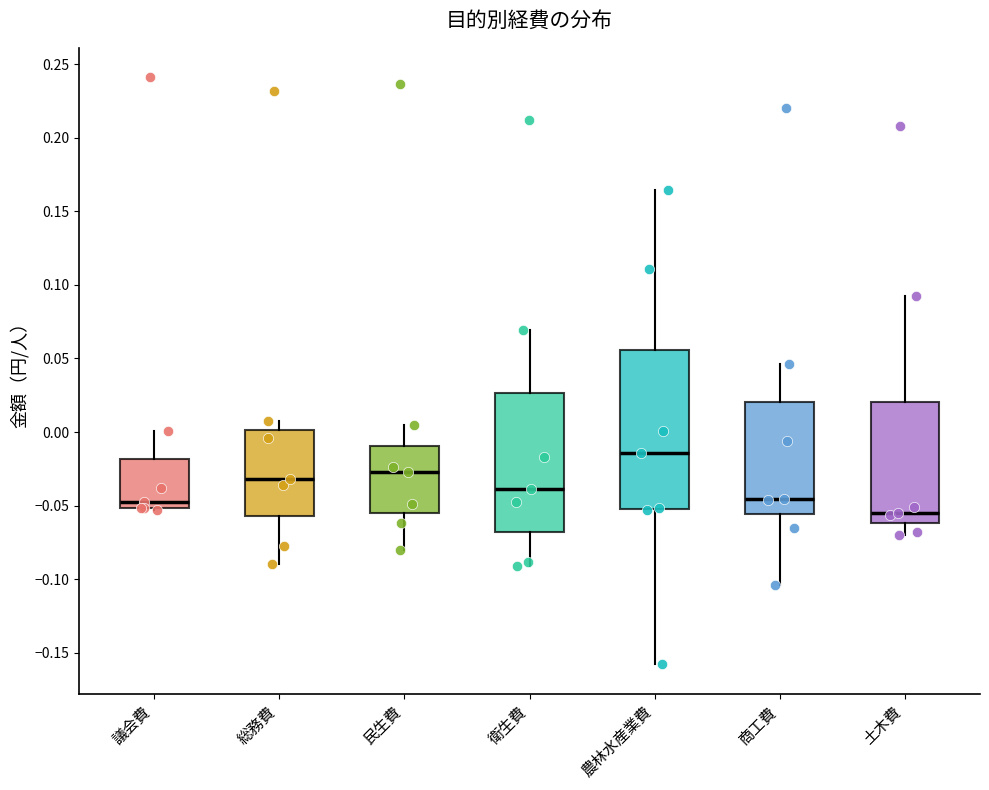

Where does the upper whisker of the box for 議会費 end on the y-axis? The values are not printed on the chart, so give them approximately, as read against the axis.

0.000